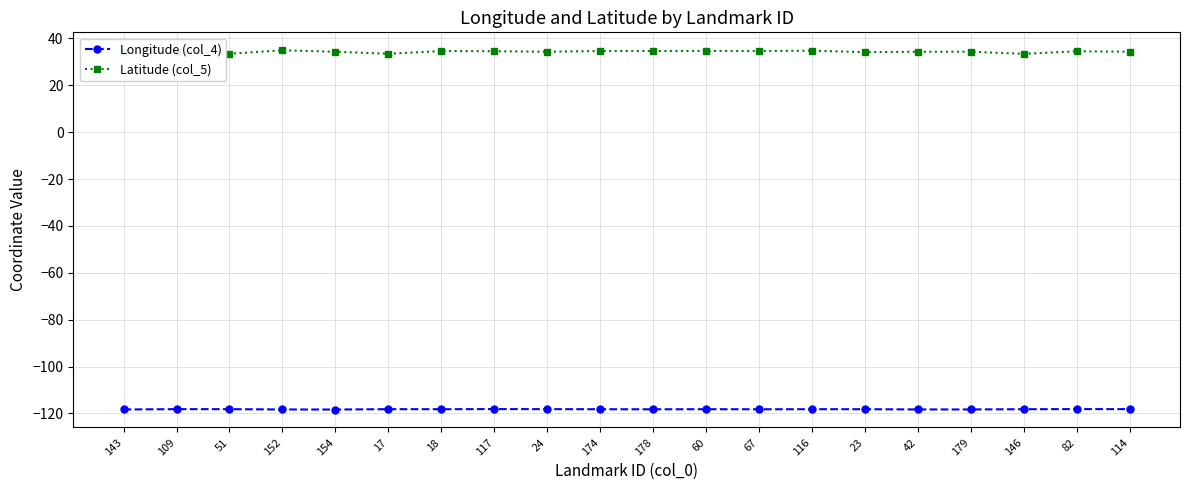

What position from the right is 174?

11